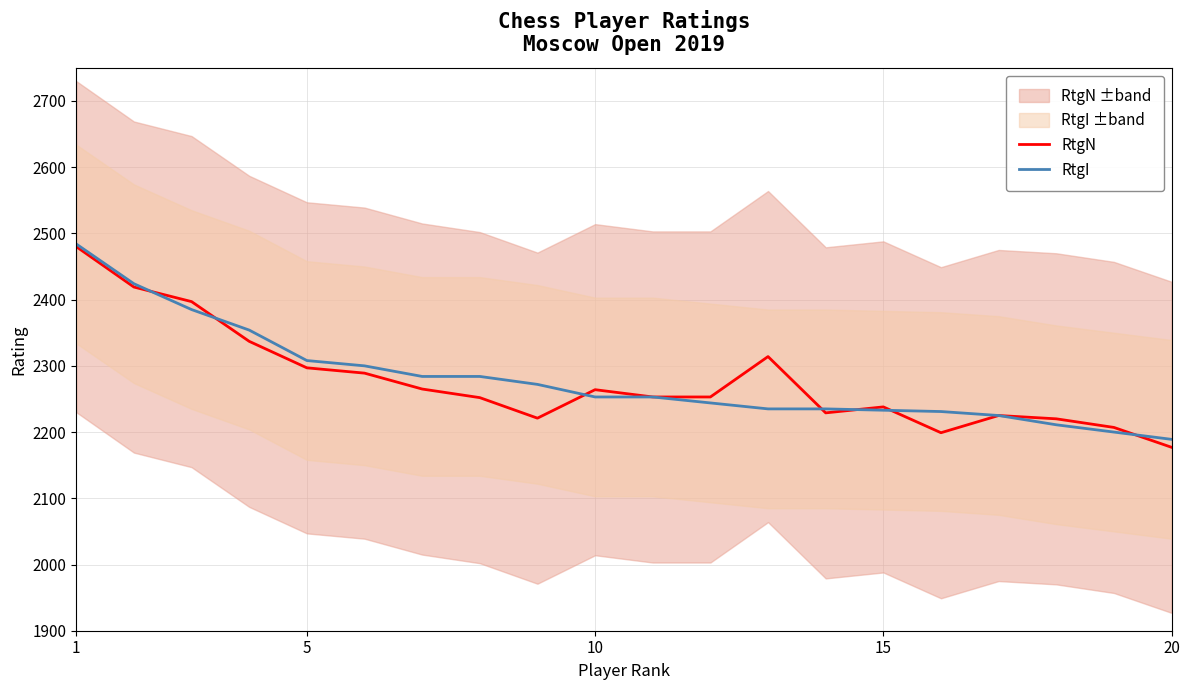

What is the minimum value for RtgN?

2177